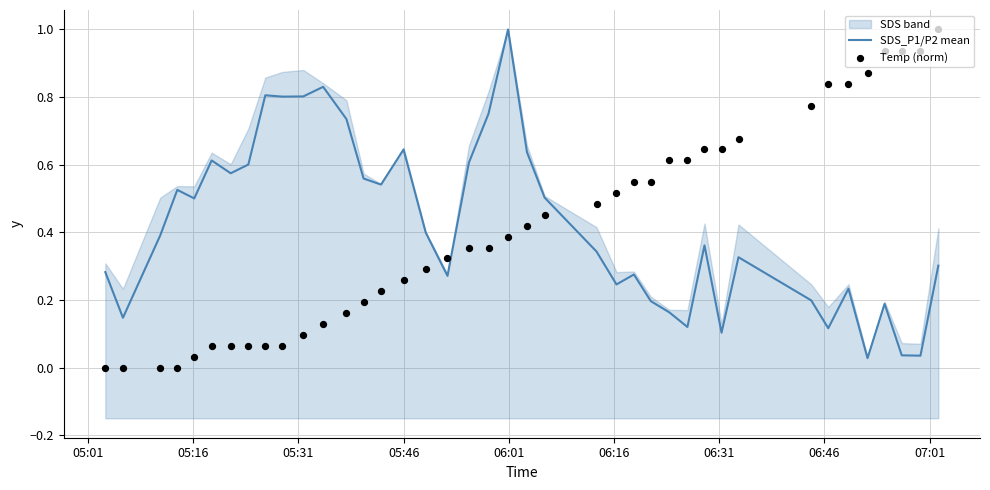

At how many categories does at least one series exceed 0?

40